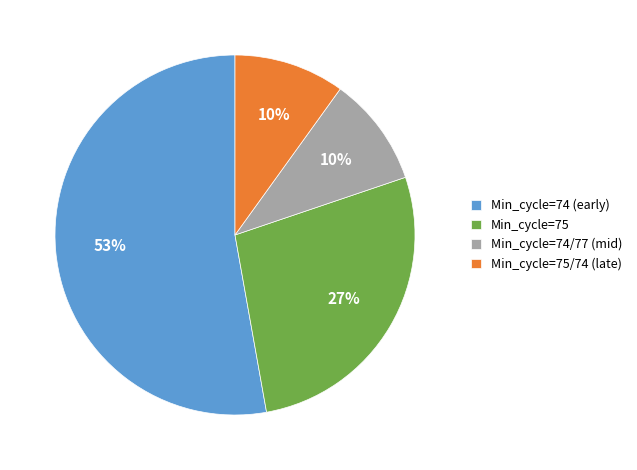

How many segments does this pie chart have?

4